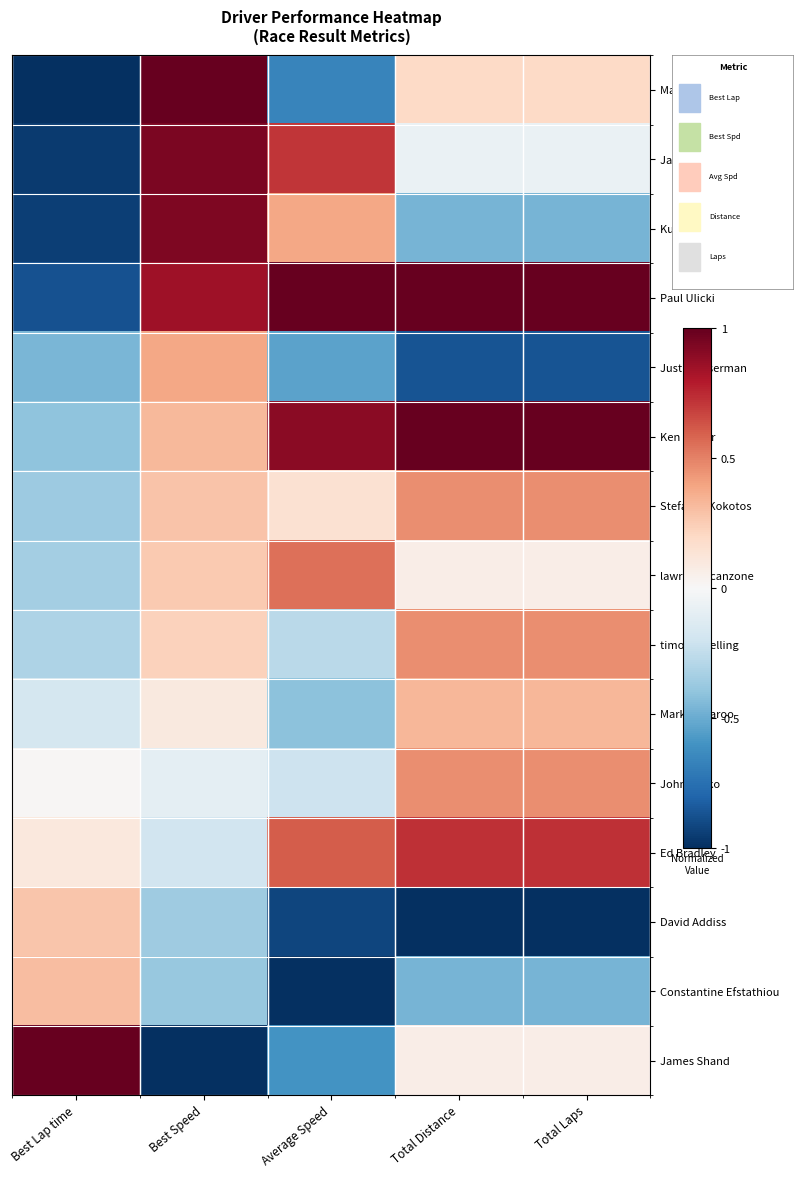

What is the total value across all series at Best Lap time?

-4.1